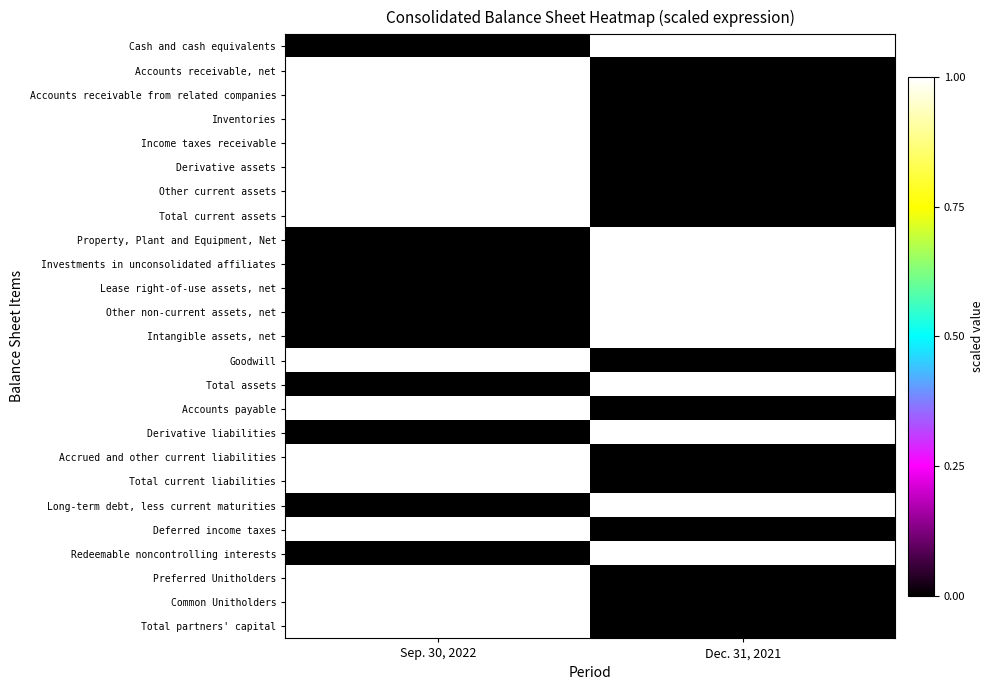

Reading right to left, what are all the values shown in this chart?

Cash and cash equivalents: Dec. 31, 2021=1	Sep. 30, 2022=0
Accounts receivable, net: Dec. 31, 2021=0	Sep. 30, 2022=1
Accounts receivable from related companies: Dec. 31, 2021=0	Sep. 30, 2022=1
Inventories: Dec. 31, 2021=0	Sep. 30, 2022=1
Income taxes receivable: Dec. 31, 2021=0	Sep. 30, 2022=1
Derivative assets: Dec. 31, 2021=0	Sep. 30, 2022=1
Other current assets: Dec. 31, 2021=0	Sep. 30, 2022=1
Total current assets: Dec. 31, 2021=0	Sep. 30, 2022=1
Property, Plant and Equipment, Net: Dec. 31, 2021=1	Sep. 30, 2022=0
Investments in unconsolidated affiliates: Dec. 31, 2021=1	Sep. 30, 2022=0
Lease right-of-use assets, net: Dec. 31, 2021=1	Sep. 30, 2022=0
Other non-current assets, net: Dec. 31, 2021=1	Sep. 30, 2022=0
Intangible assets, net: Dec. 31, 2021=1	Sep. 30, 2022=0
Goodwill: Dec. 31, 2021=0	Sep. 30, 2022=1
Total assets: Dec. 31, 2021=1	Sep. 30, 2022=0
Accounts payable: Dec. 31, 2021=0	Sep. 30, 2022=1
Derivative liabilities: Dec. 31, 2021=1	Sep. 30, 2022=0
Accrued and other current liabilities: Dec. 31, 2021=0	Sep. 30, 2022=1
Total current liabilities: Dec. 31, 2021=0	Sep. 30, 2022=1
Long-term debt, less current maturities: Dec. 31, 2021=1	Sep. 30, 2022=0
Deferred income taxes: Dec. 31, 2021=0	Sep. 30, 2022=1
Redeemable noncontrolling interests: Dec. 31, 2021=1	Sep. 30, 2022=0
Preferred Unitholders: Dec. 31, 2021=0	Sep. 30, 2022=1
Common Unitholders: Dec. 31, 2021=0	Sep. 30, 2022=1
Total partners' capital: Dec. 31, 2021=0	Sep. 30, 2022=1